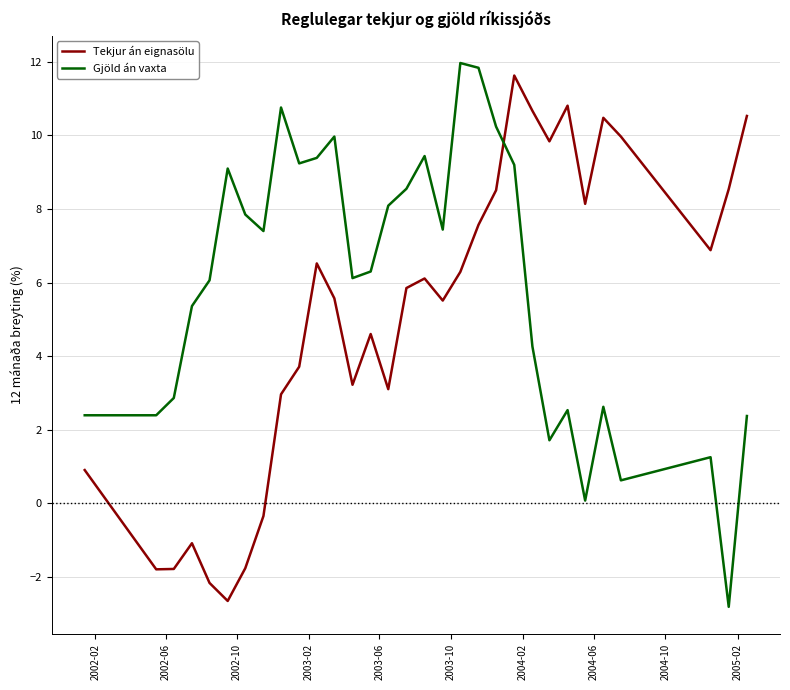

Which series ends up on top after the final intersection of Gjöld án vaxta and Tekjur án eignasölu?

Tekjur án eignasölu